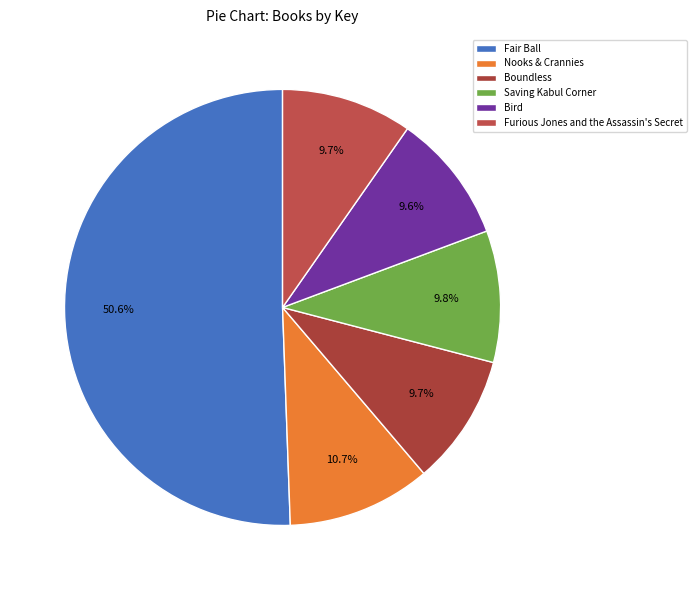

Does any single category account for the majority?

Yes